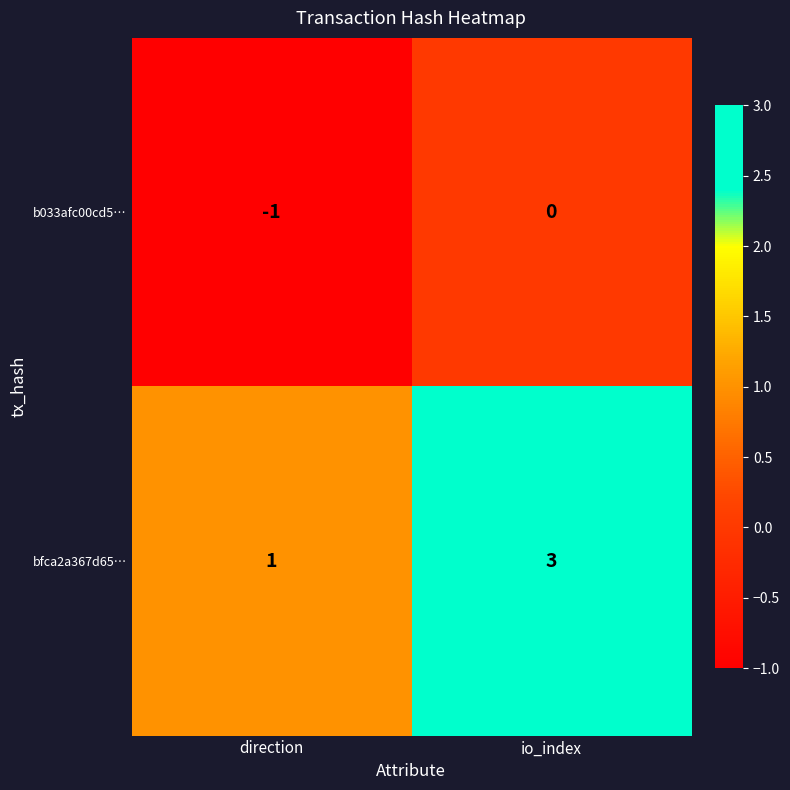

True or false: b033afc00cd5… has a value of -2 at direction.

False